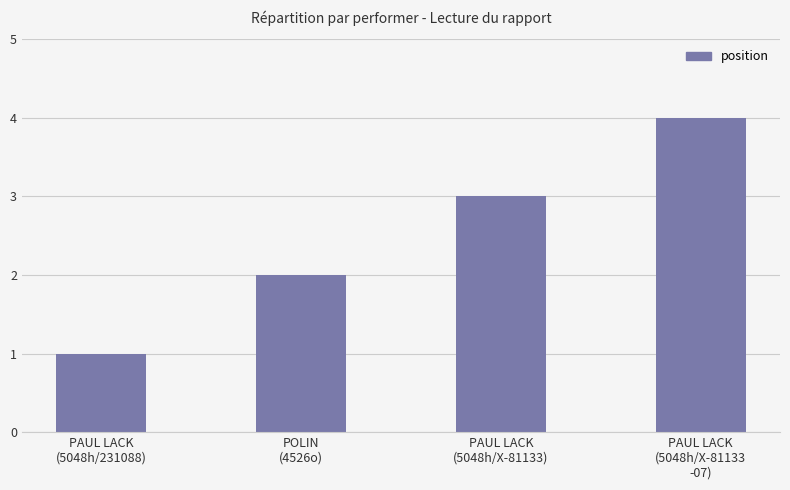

Where is the data nearest to the value 2?

POLIN
(4526o)